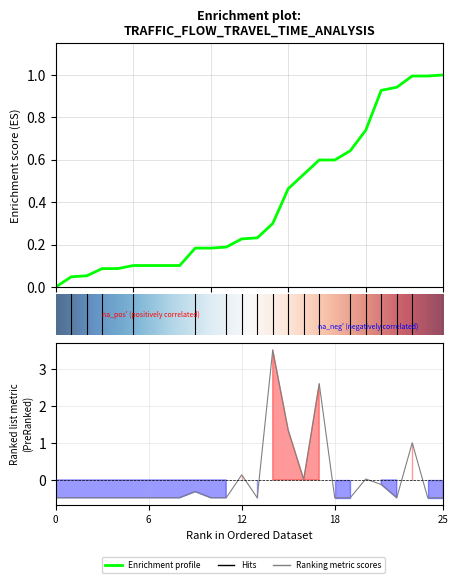

Is this an area chart (filled region under the line)?

No